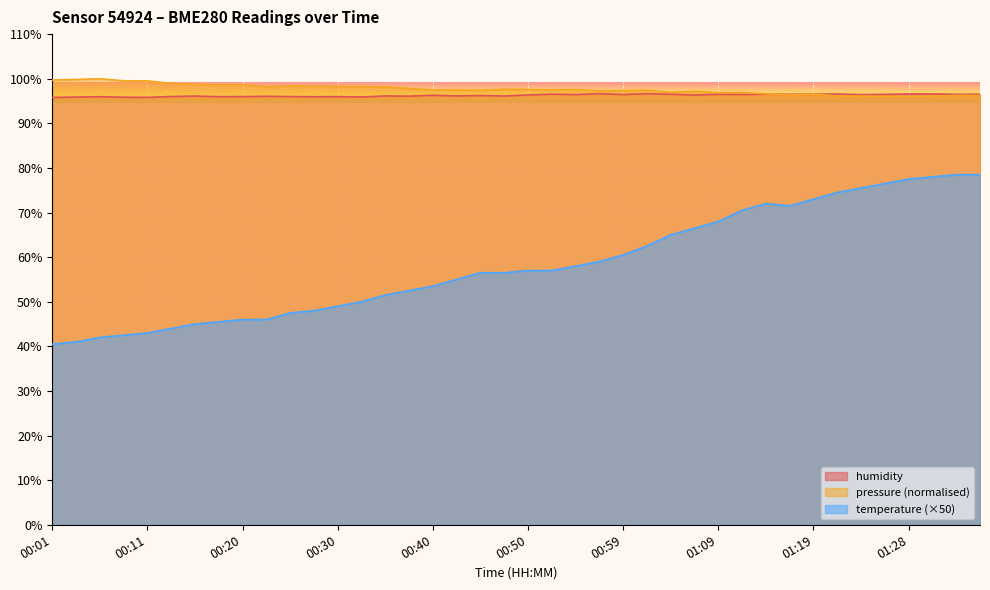

Does the chart display data point markers on the line(s)?

No